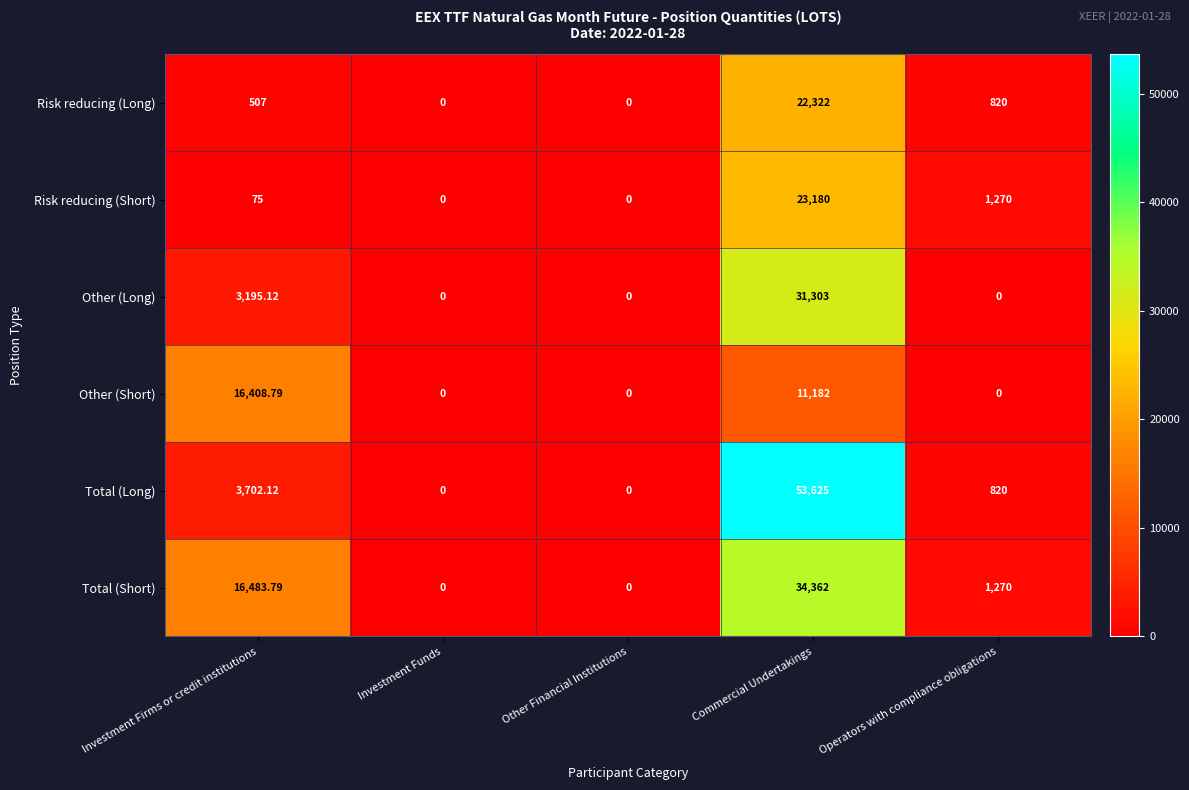

What is the greatest value displayed?

53625.0